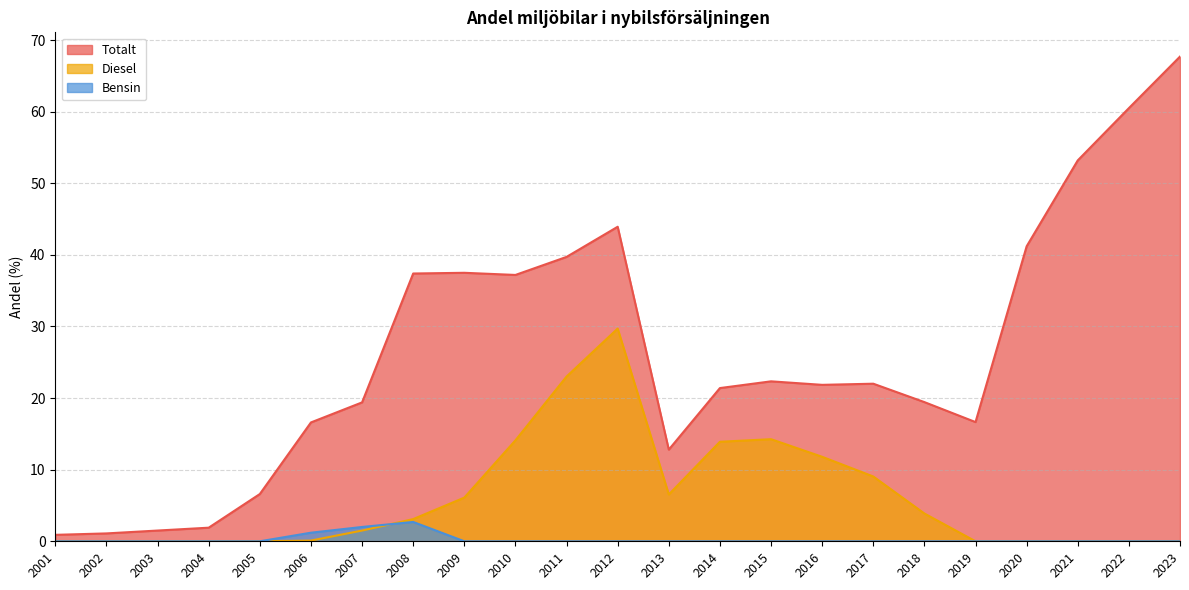

Which has a higher value, 2019 or 2023?

2023